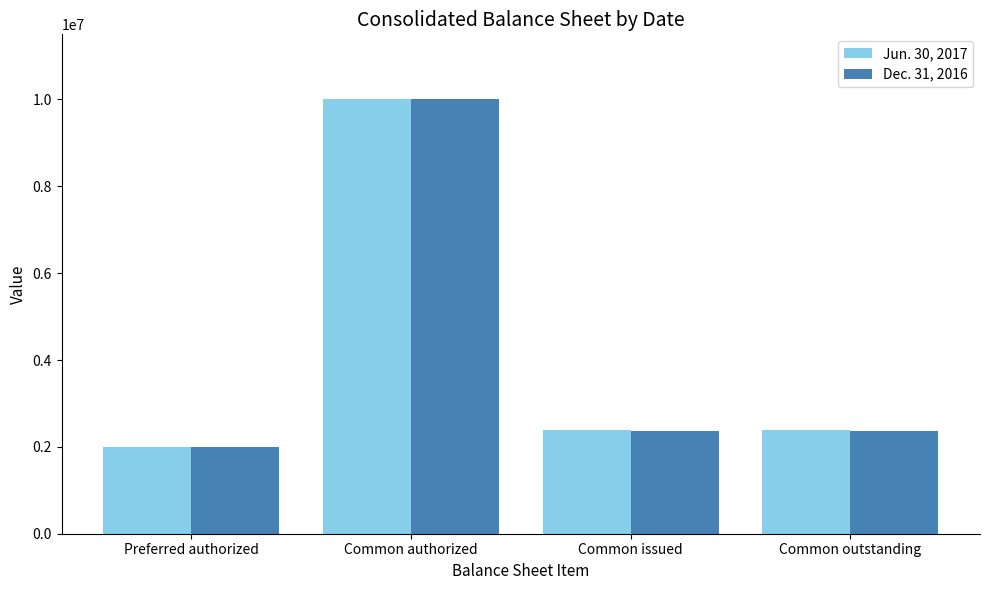

What position from the left is Common authorized?

2